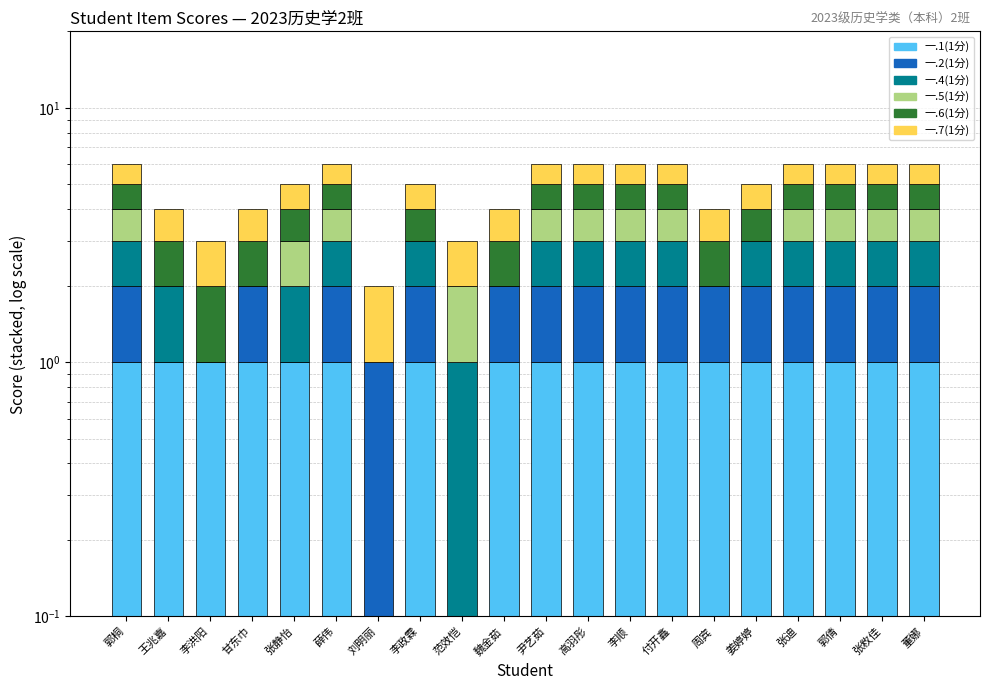

List the series in order of their peak value, highest first.

一.1(1分), 一.2(1分), 一.4(1分), 一.5(1分), 一.6(1分), 一.7(1分)